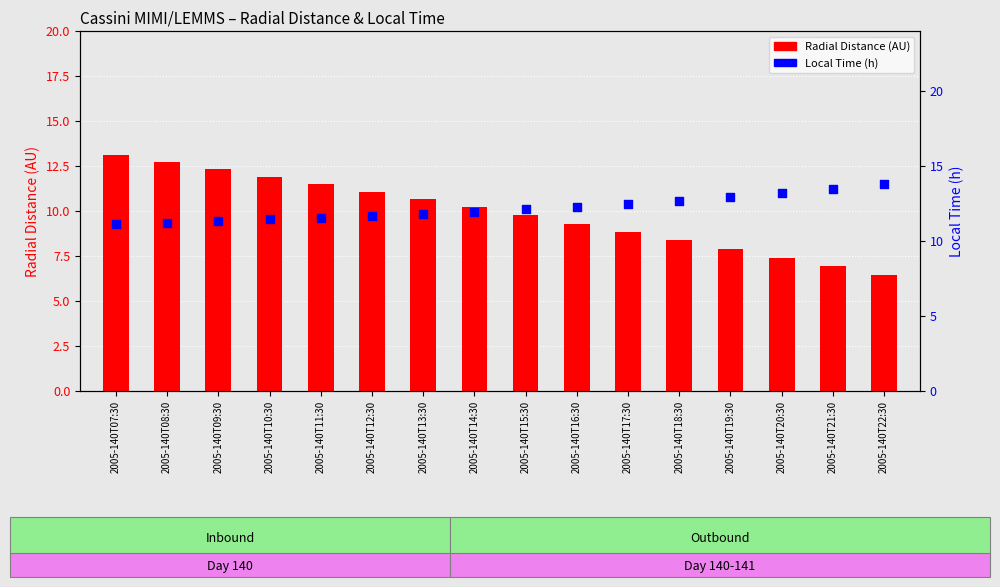

Which series contains the highest Y value?

Local Time (h)